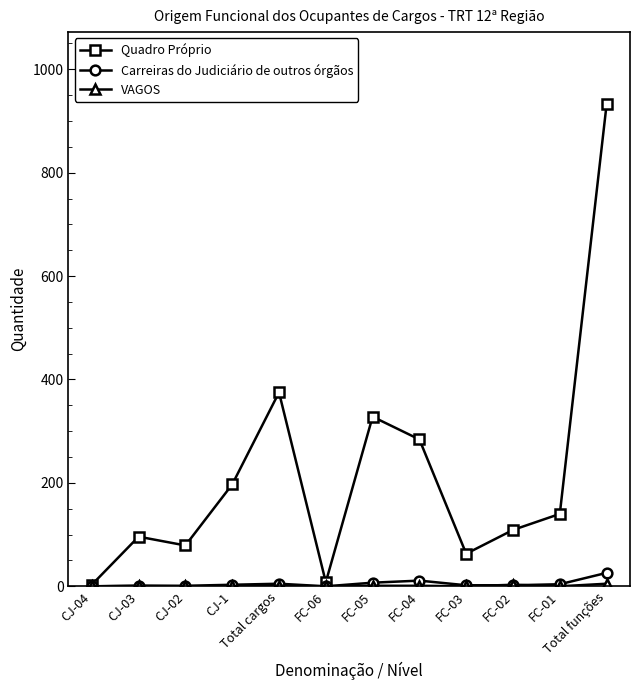

Which series has the largest total across all categories?

Quadro Próprio